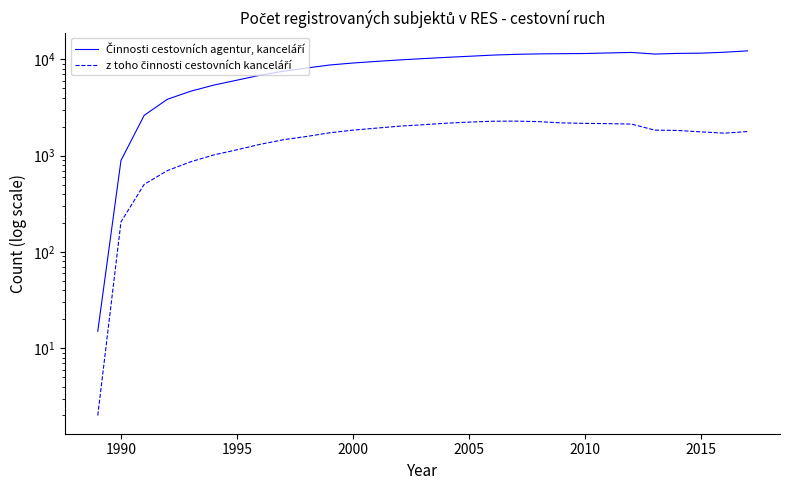

How many interior local valleys does the z toho činnosti cestovních kanceláří series have?

1